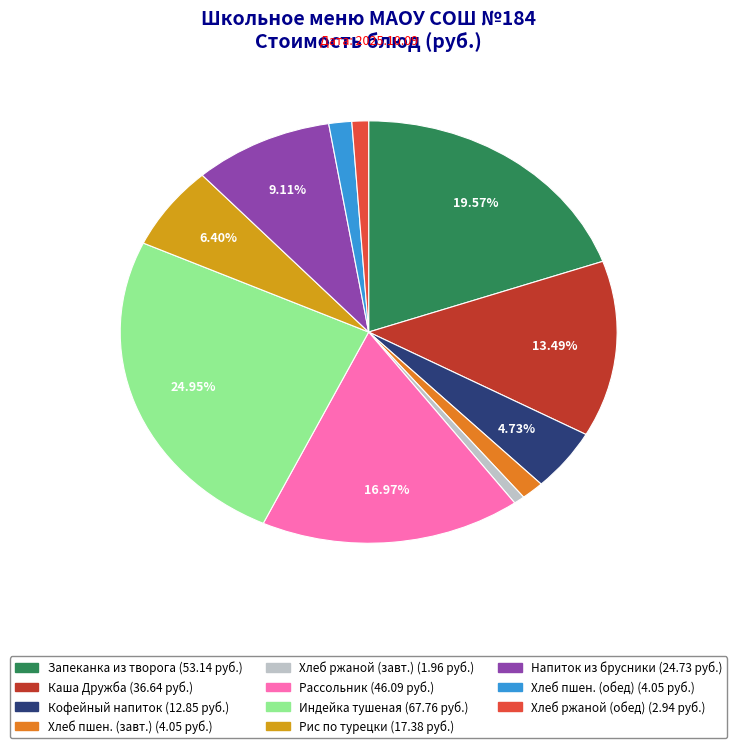

Which has a higher value, Напиток из брусники (24.73 руб.) or Индейка тушеная (67.76 руб.)?

Индейка тушеная (67.76 руб.)